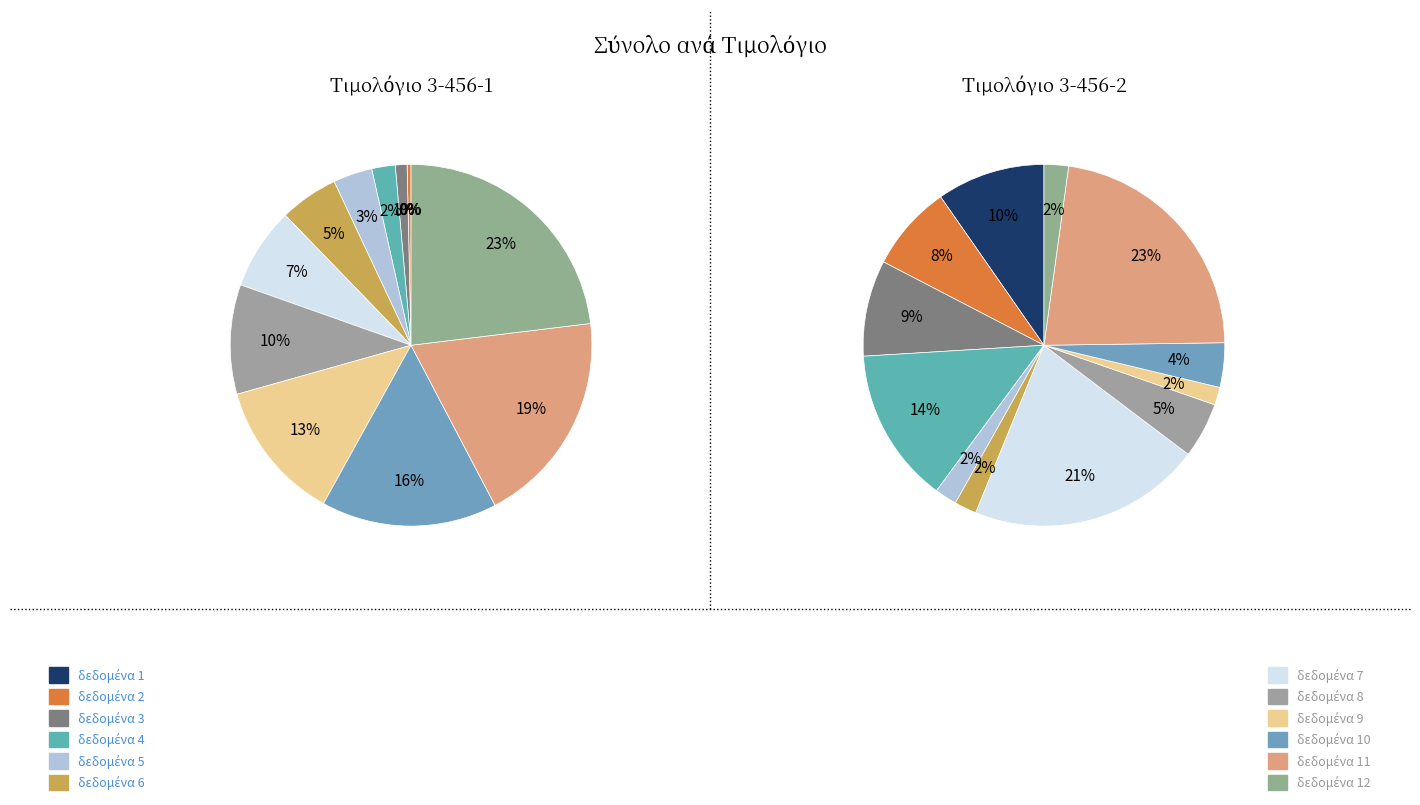

Is the sum of 9 and 2 greater than half?

No